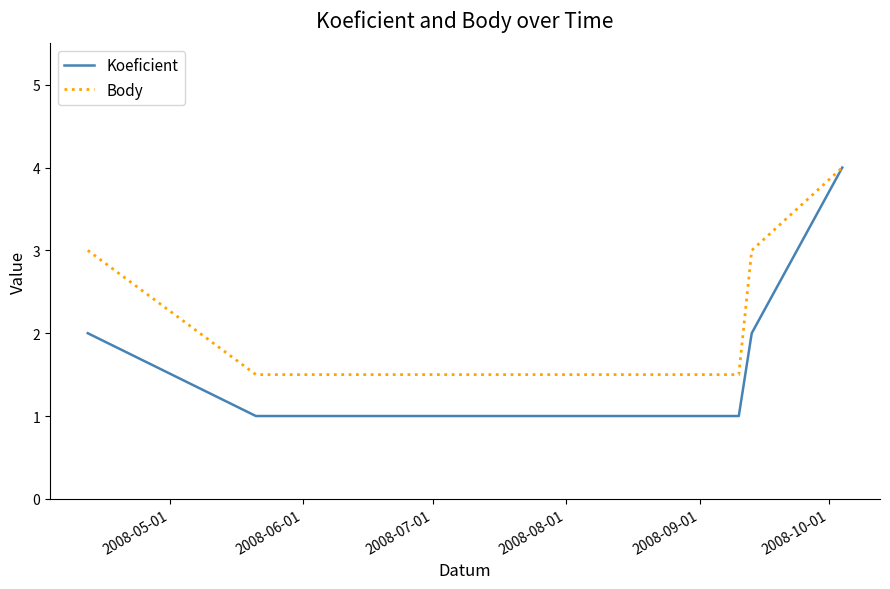

Which series has the largest total across all categories?

Body